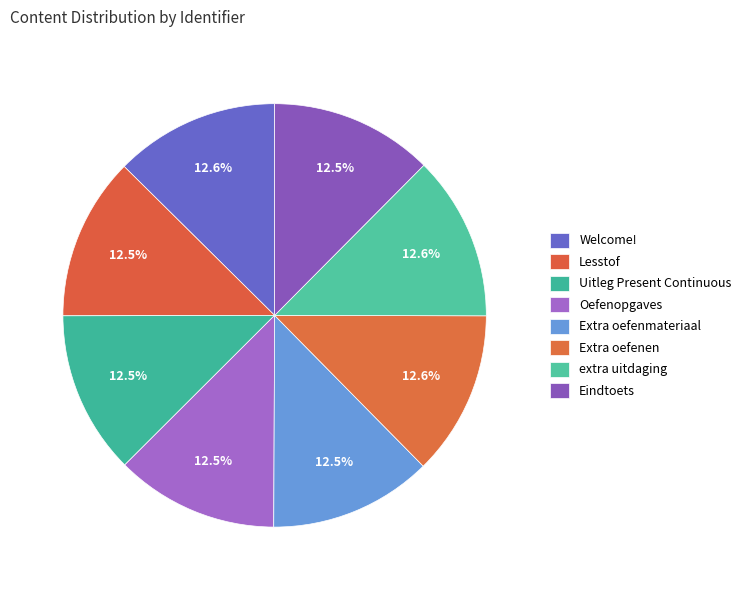

Rank the categories by value from highest to lowest.

extra uitdaging, Extra oefenen, Welcome!, Eindtoets, Extra oefenmateriaal, Oefenopgaves, Uitleg Present Continuous, Lesstof